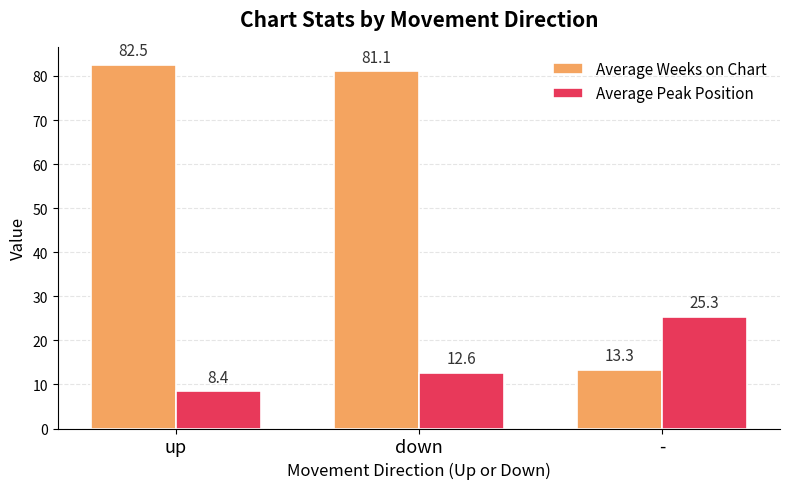

What is the sum of all Average Peak Position values?

46.3